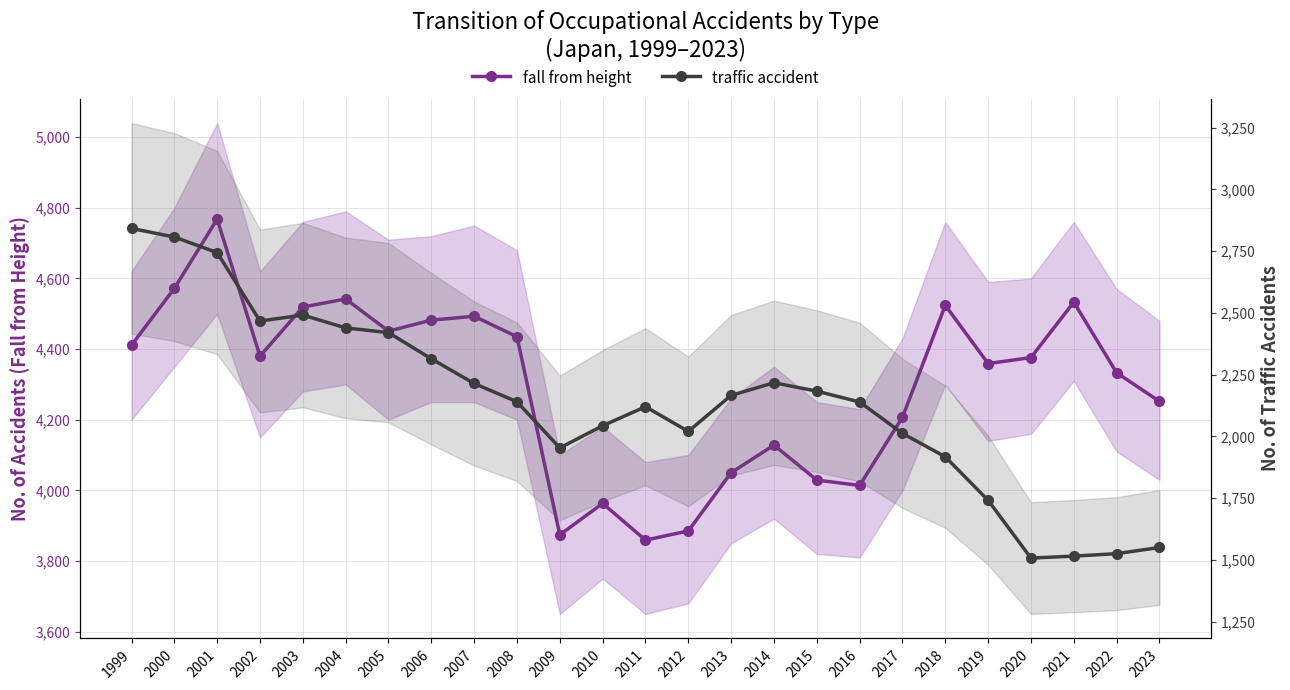

What is the difference between the second highest and second lowest values in the fall from height series?

698